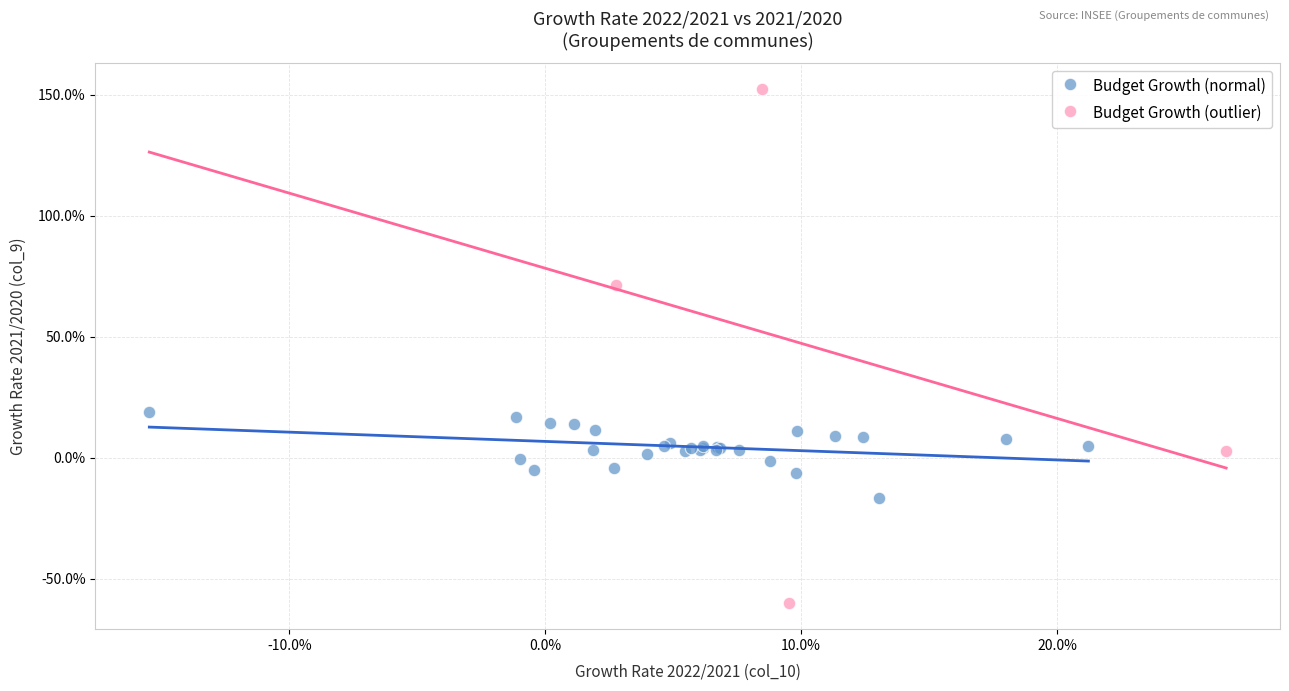

Which series contains the lowest Y value?

Budget Growth (outlier)